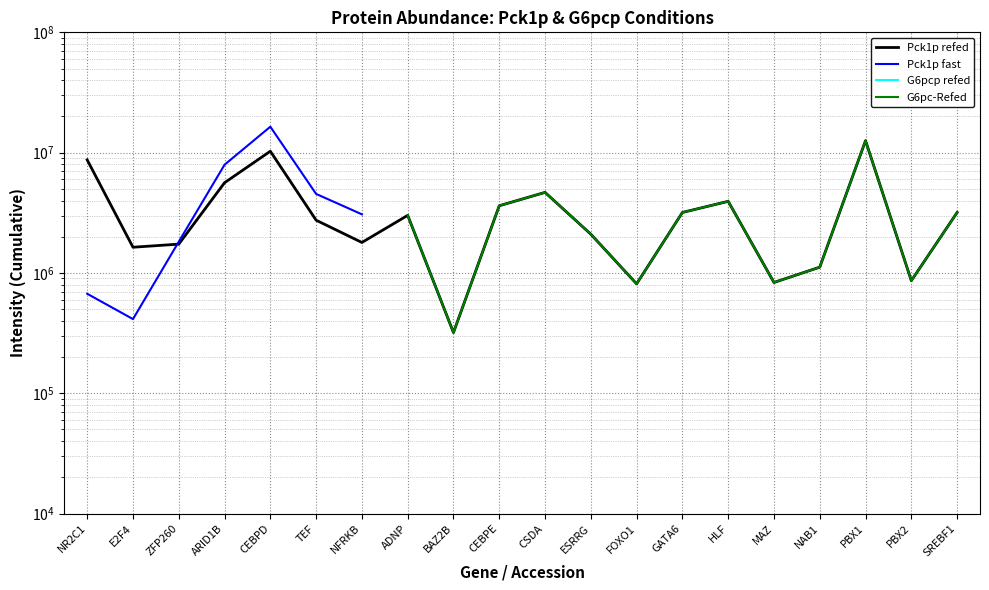

How many lines are shown in the chart?

4